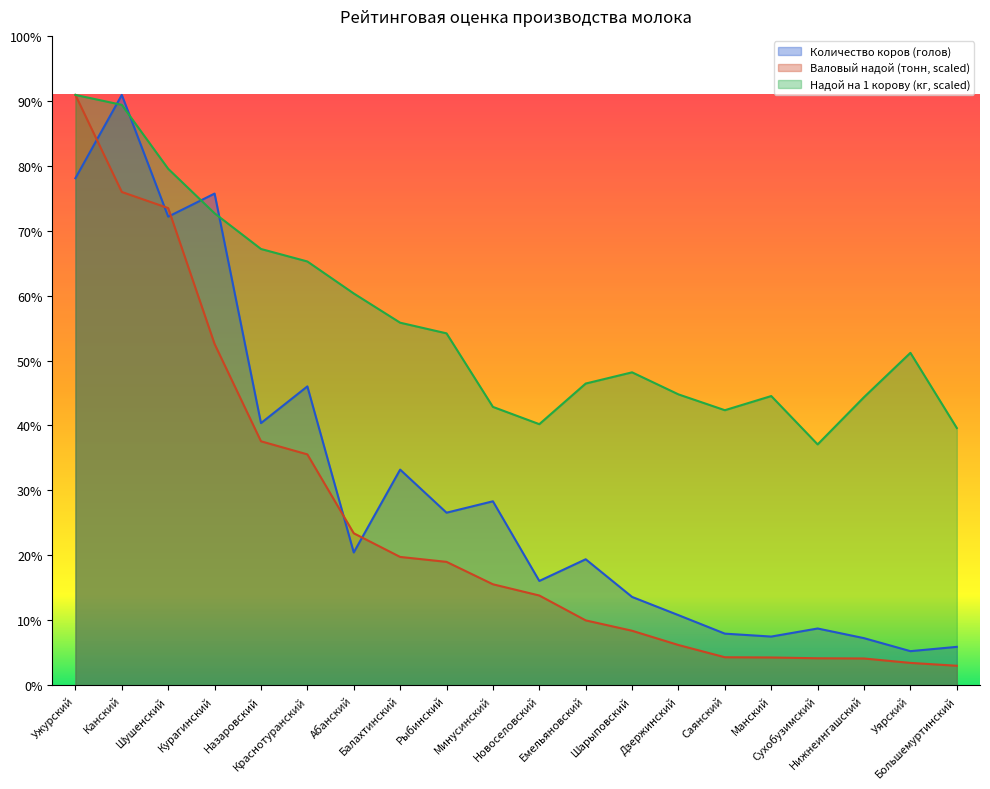

What is the difference between the highest and lowest values at Курагинский?

2163.9